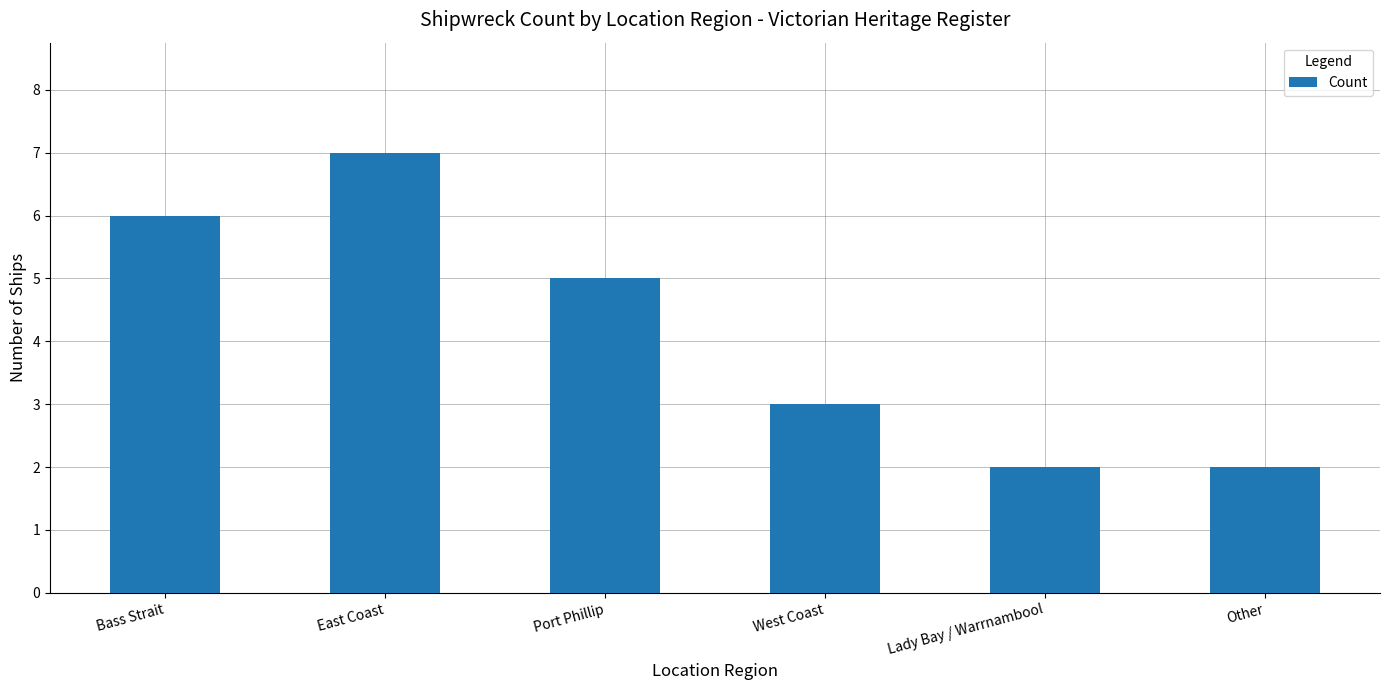

Reading left to right, what are all the values shown in this chart?

Bass Strait=6	East Coast=7	Port Phillip=5	West Coast=3	Lady Bay / Warrnambool=2	Other=2